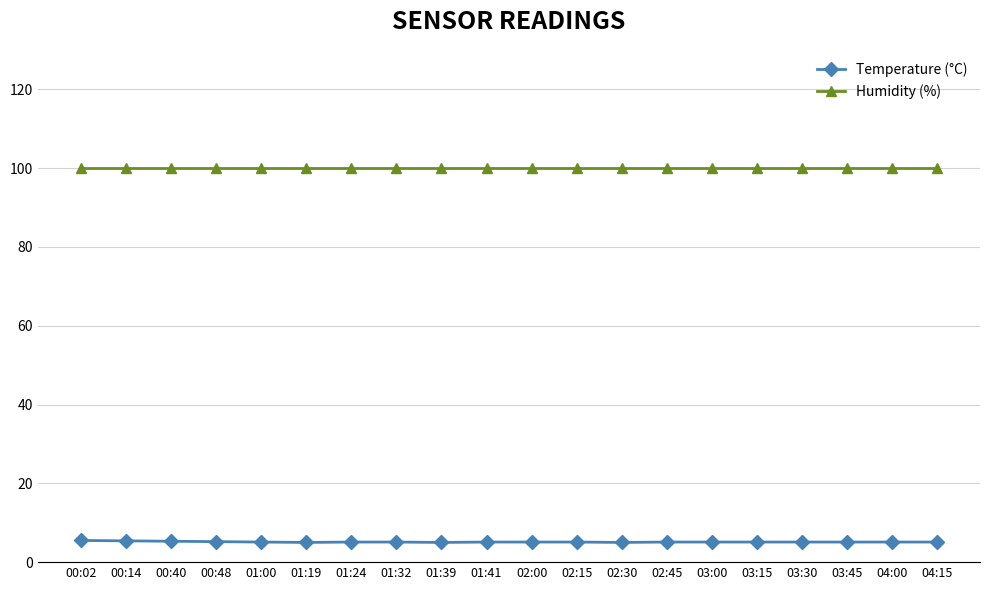

What is the value of the Humidity (%) point at the 8th from the left?

99.9